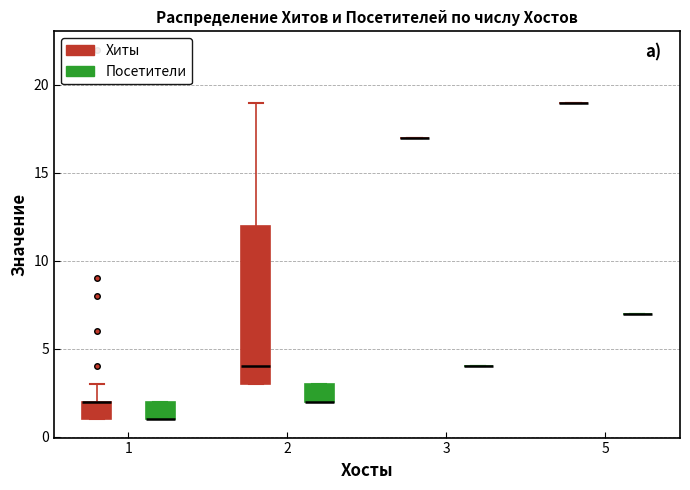

Reading left to right, transcribe this box plot: for each box, give where its median line is, the range the box spans, and where its two whiskers end, as read against the y-axis. The values are not printed on the chart, so give them approximately, as read against the axis.

1 (Хиты): median 2 (drawn on the box's upper edge), box 1 to 2, whiskers 1 to 3
1 (Посетители): median 1 (drawn on the box's lower edge), box 1 to 2, whiskers 1 to 2
2 (Хиты): median 4, box 3 to 12, whiskers 3 to 19
2 (Посетители): median 2 (drawn on the box's lower edge), box 2 to 3, whiskers 2 to 3
3 (Хиты): box collapsed to a line at 17, whiskers 17 to 17
3 (Посетители): box collapsed to a line at 4, whiskers 4 to 4
5 (Хиты): box collapsed to a line at 19, whiskers 19 to 19
5 (Посетители): box collapsed to a line at 7, whiskers 7 to 7